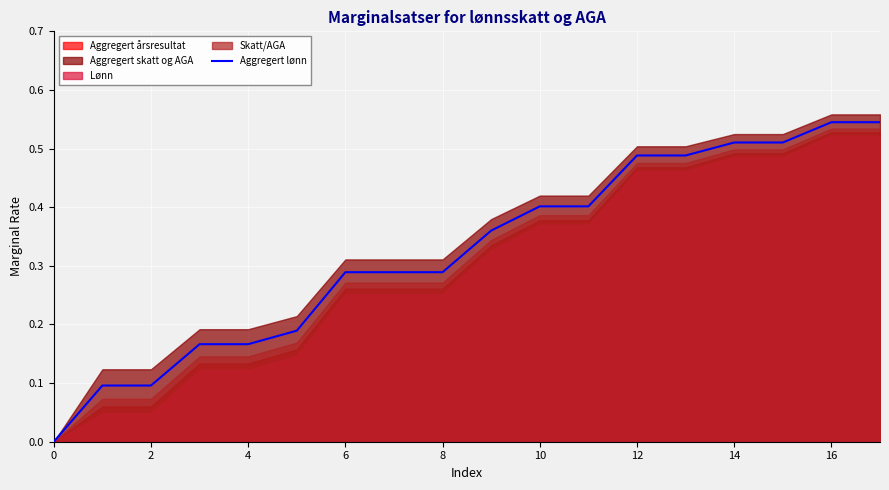

What is the sum of the values at 0 and 17?

0.5